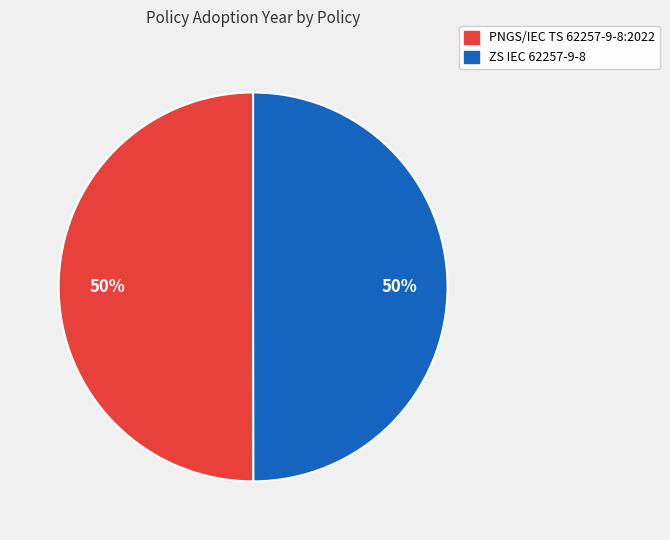

Combined, do PNGS/IEC TS 62257-9-8:2022 and ZS IEC 62257-9-8 account for over 50%?

Yes